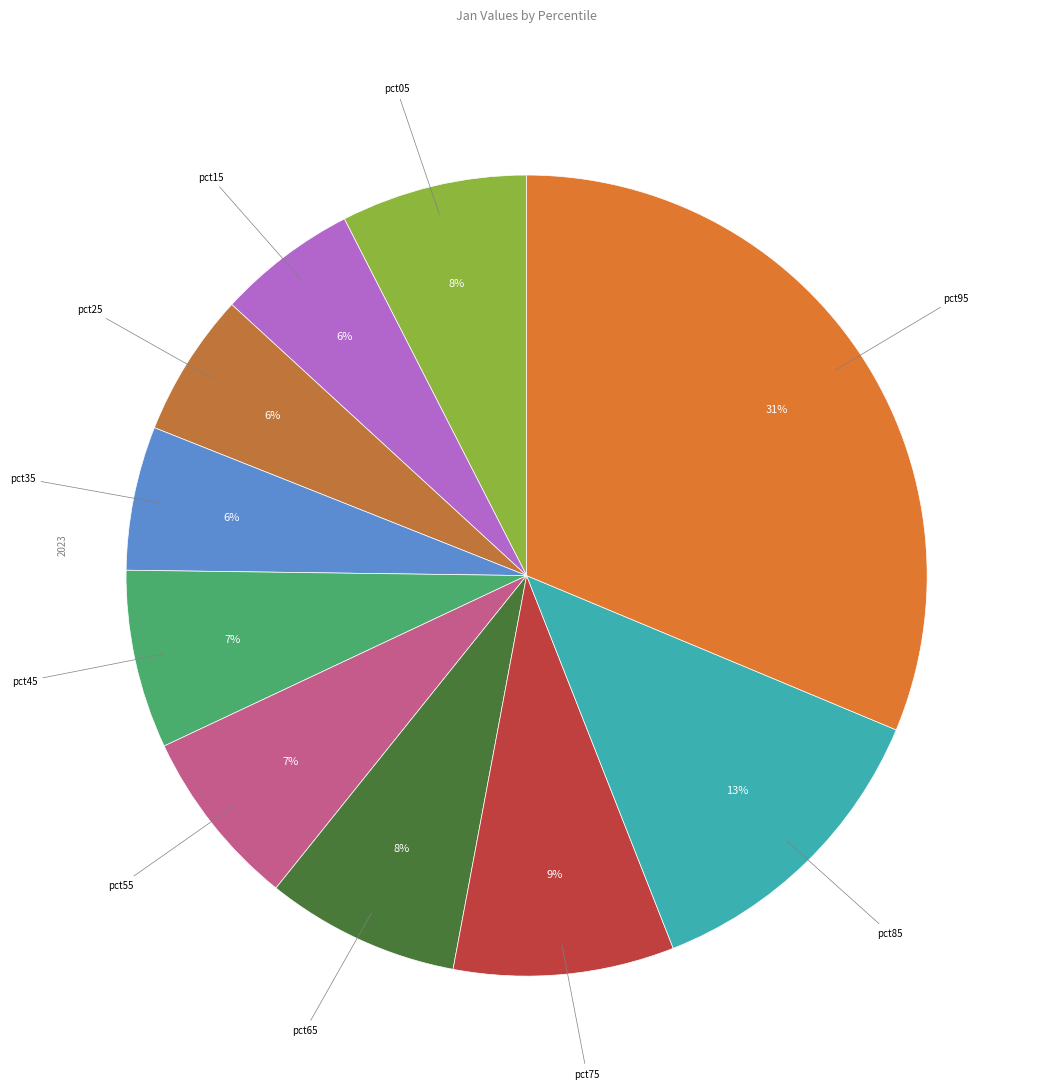

What is the largest slice in the pie chart?

pct95